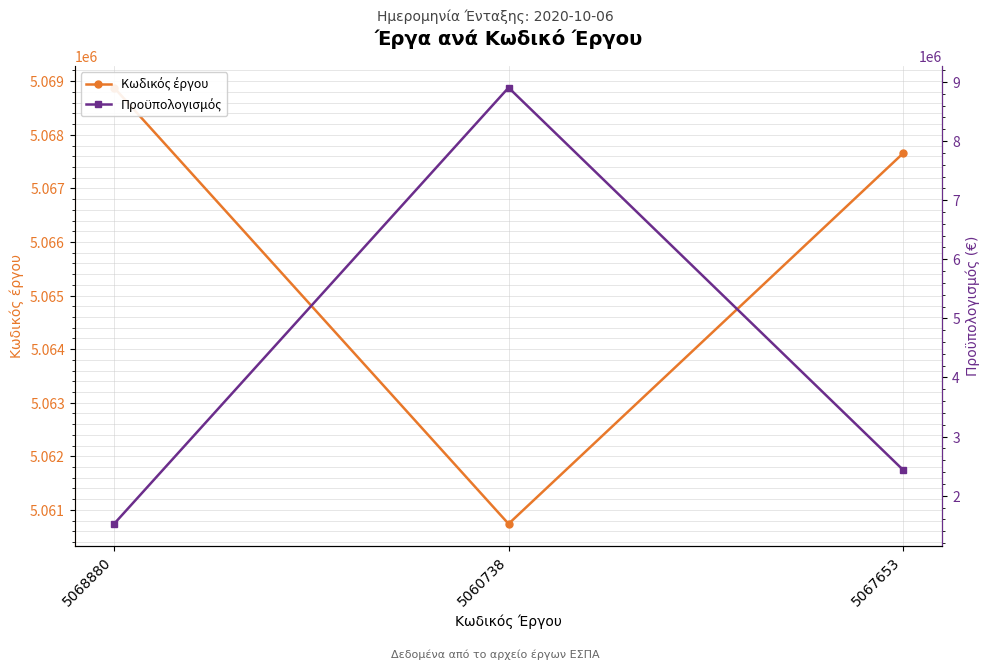

Which series has the largest range (max minus min)?

Προϋπολογισμός